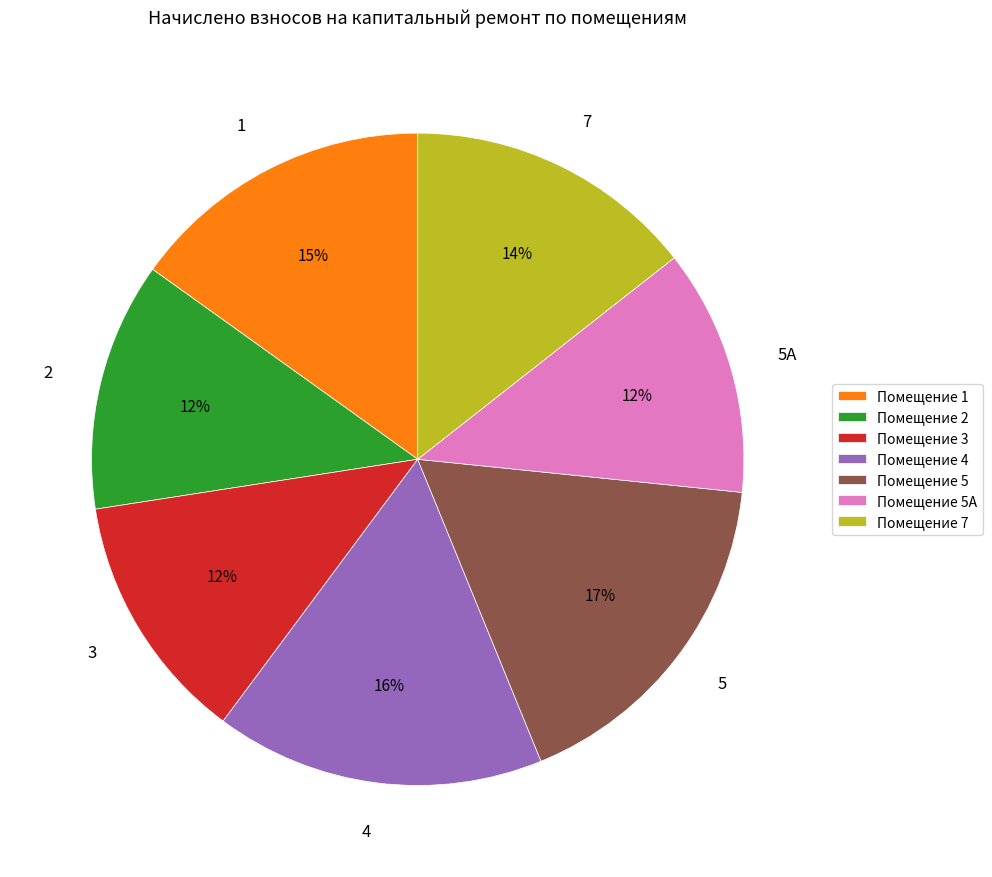

Do Помещение 7 and Помещение 5А together represent more than half of the pie?

No